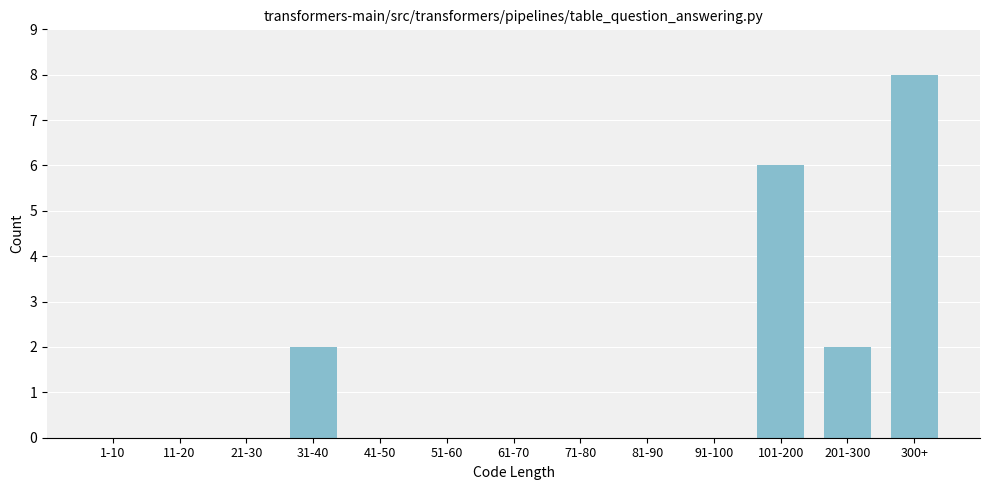

Reading right to left, what are all the values shown in this chart?

300+=8	201-300=2	101-200=6	91-100=0	81-90=0	71-80=0	61-70=0	51-60=0	41-50=0	31-40=2	21-30=0	11-20=0	1-10=0